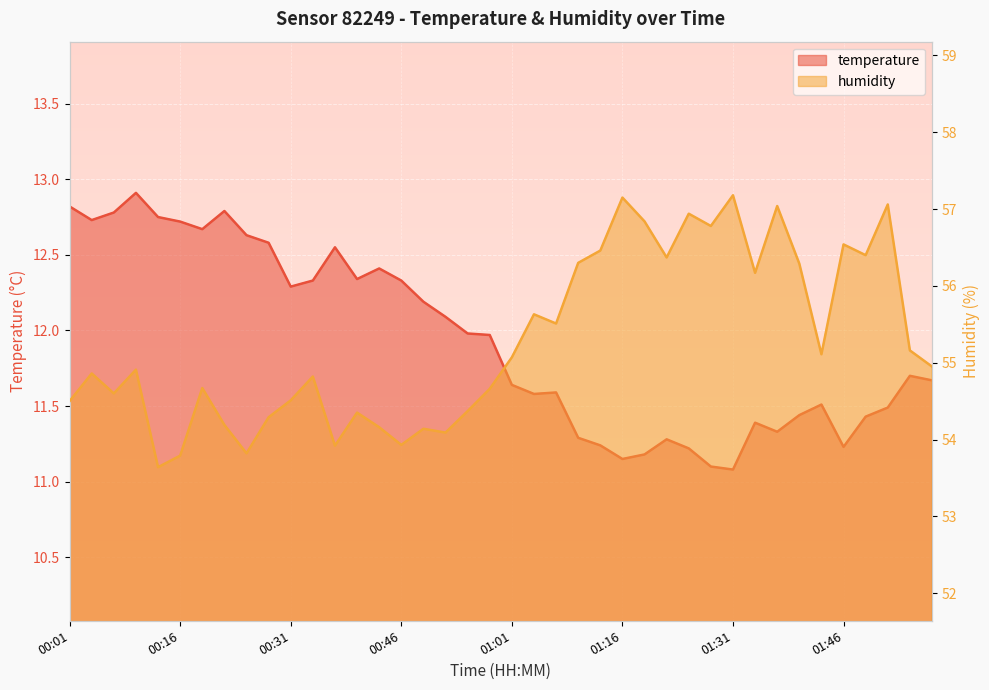

What position from the right is 00:46?

25